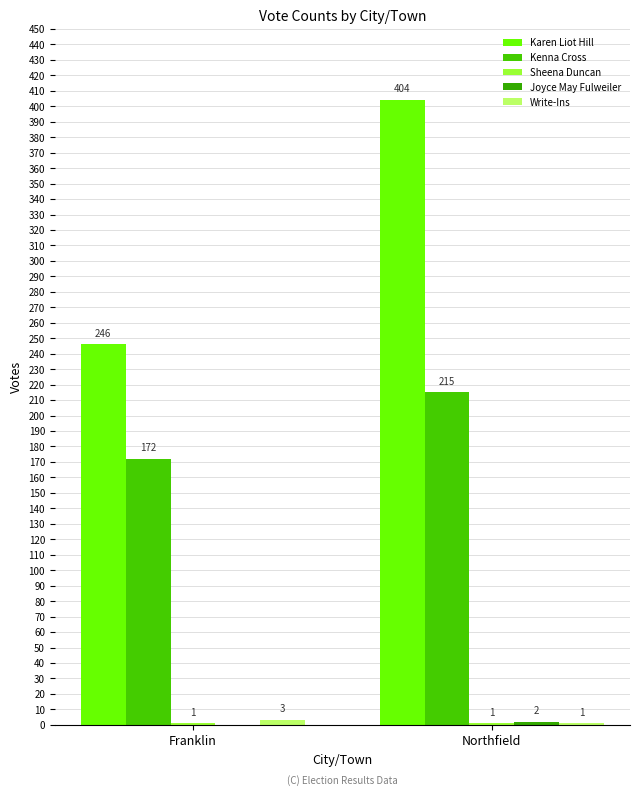

Which series has the largest total across all categories?

Karen Liot Hill